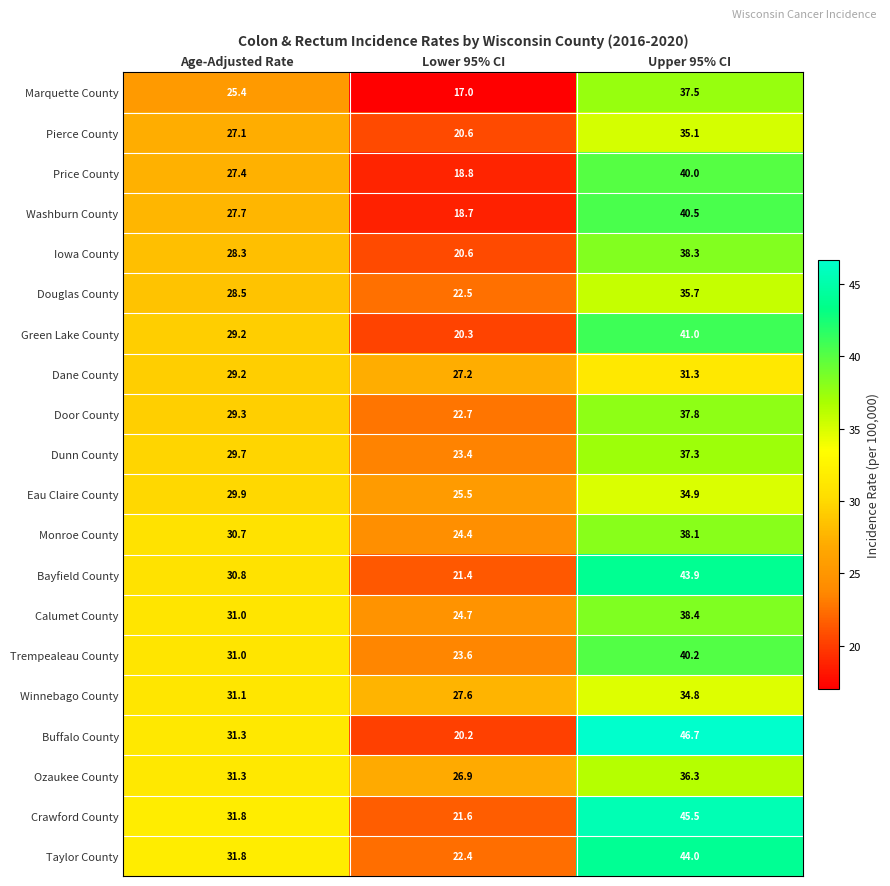

At how many categories does at least one series exceed 43?

1